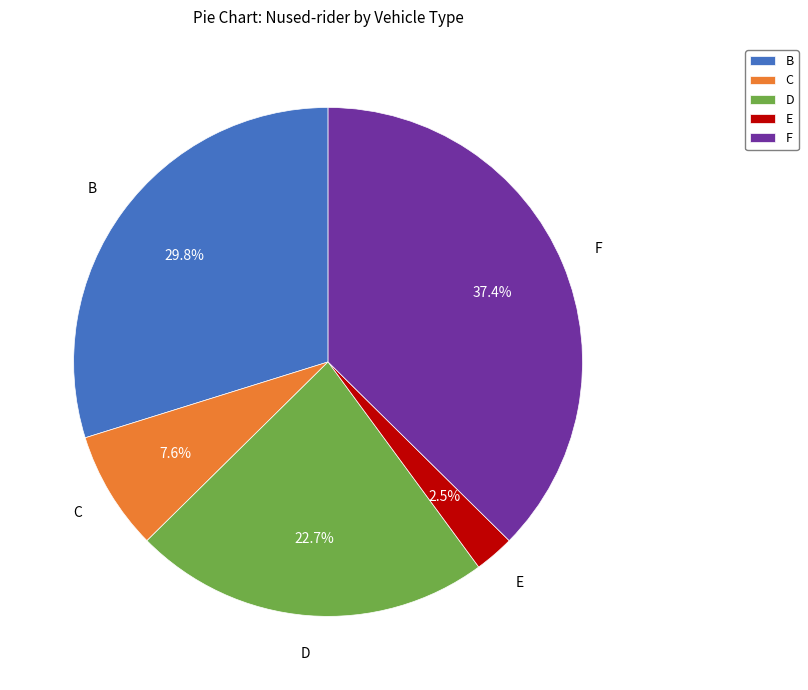

Approximately how many times larger is the value at D compared to F?

0.6